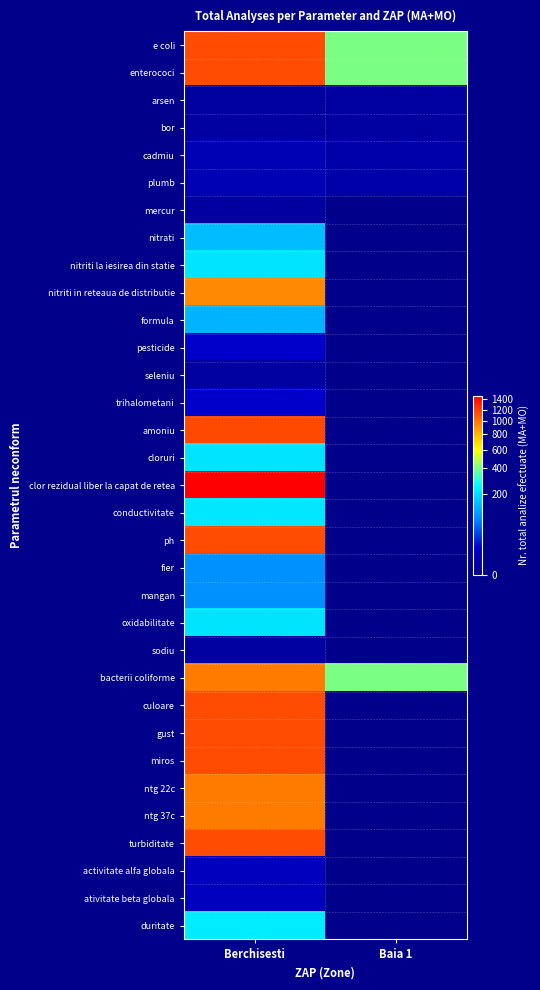

What is the difference between the highest and lowest values at Baia 1?

400